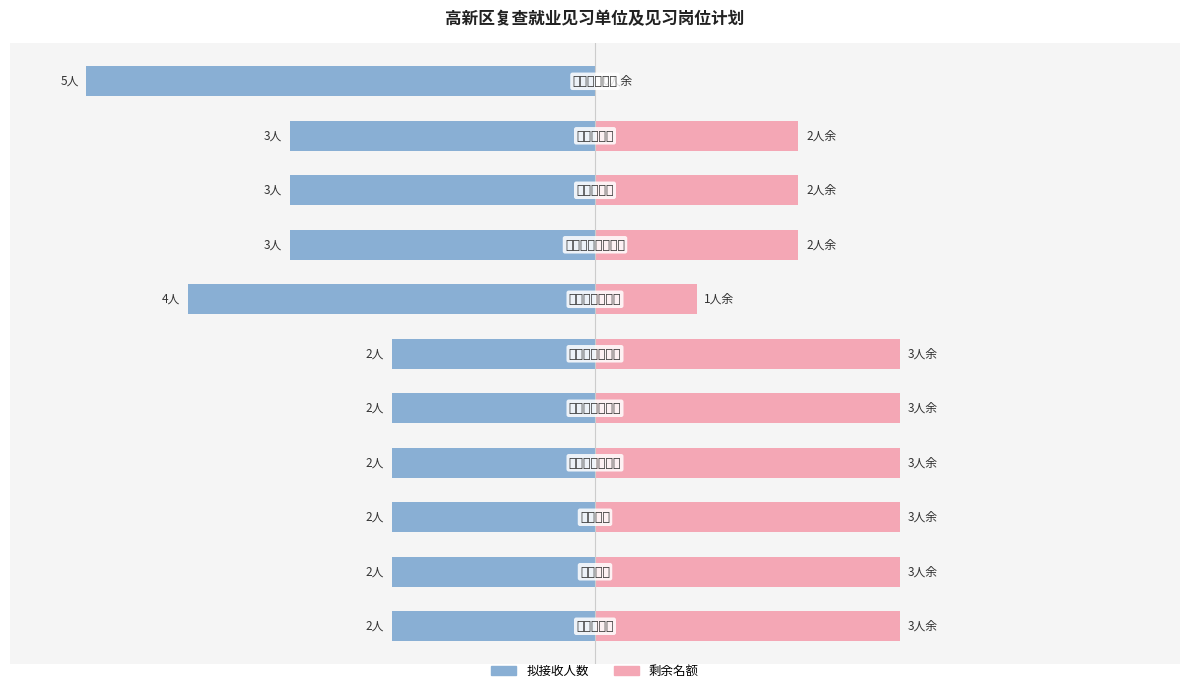

At 0, list the series in order from largest to smallest.

剩余名额, 拟接收人数